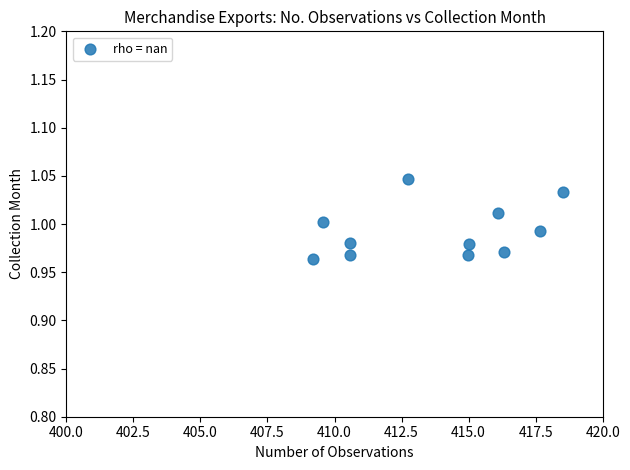

What is the range of X values (max minus min)?

9.3